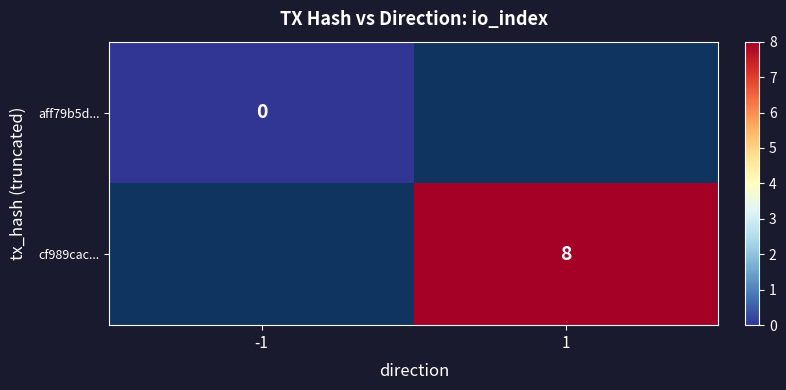

How many series are shown in this chart?

2